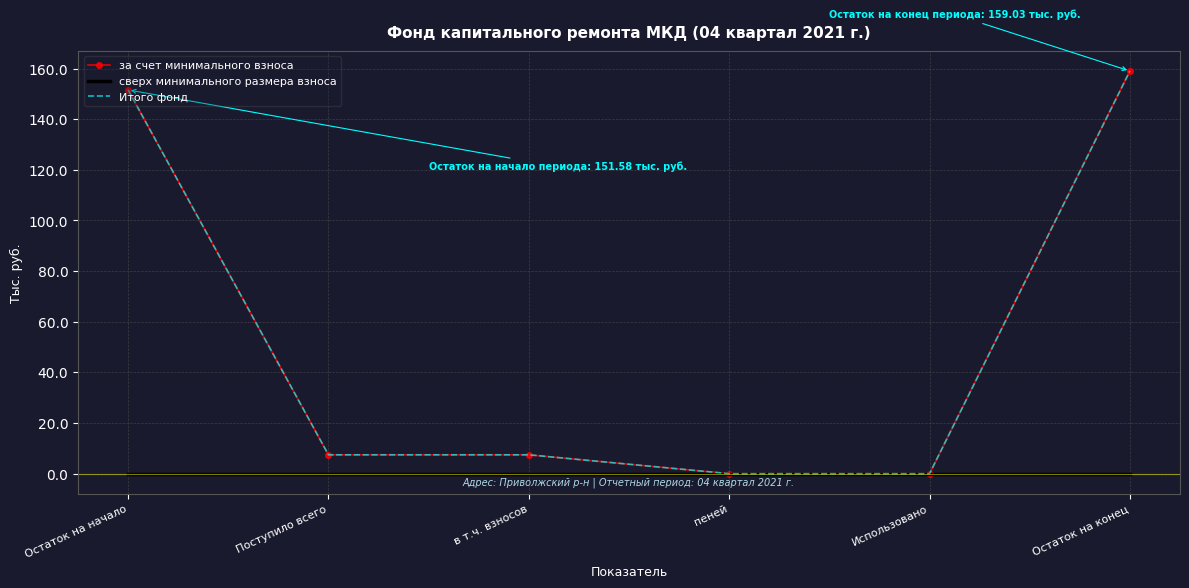

The сверх минимального размера взноса series shows 0.0 at пеней. True or false?

True